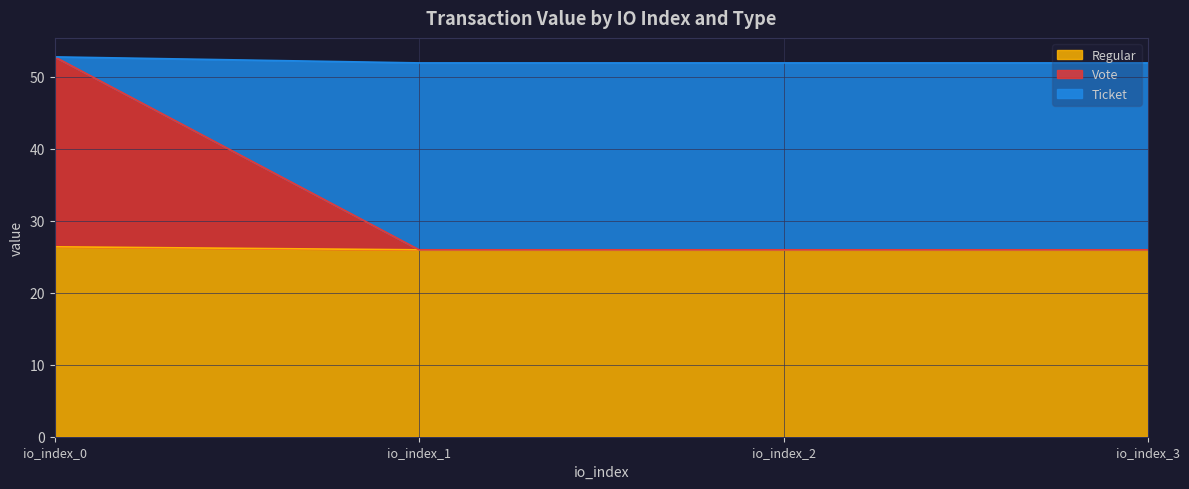

What is the lowest value of the Regular series?

26.0